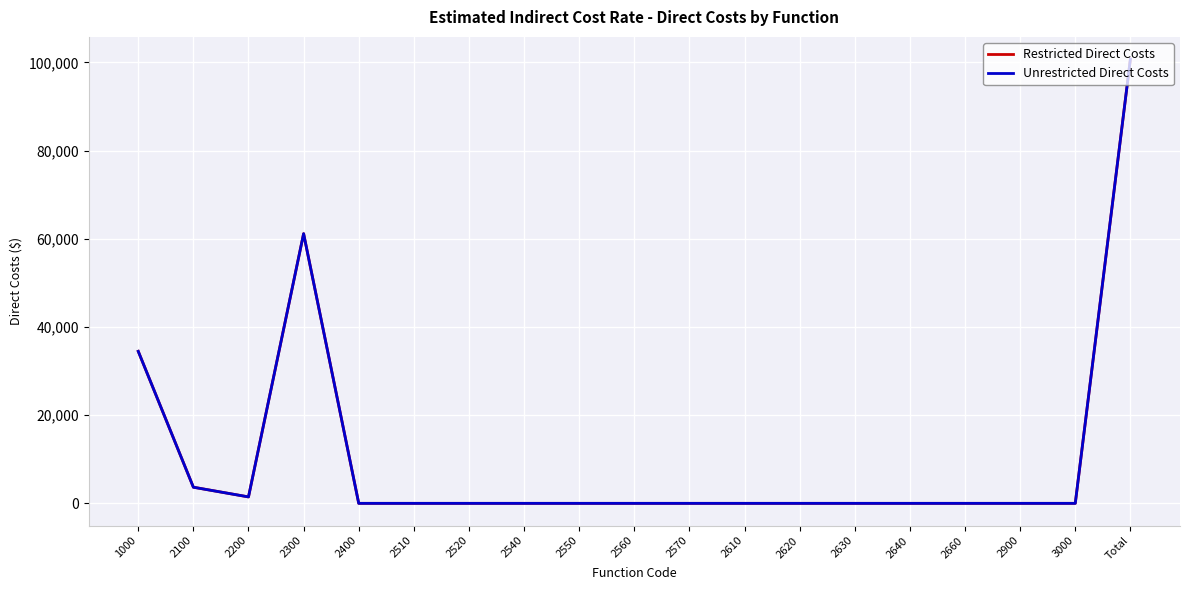

What is the sum of the Restricted Direct Costs values at 2400 and 2200?

1460